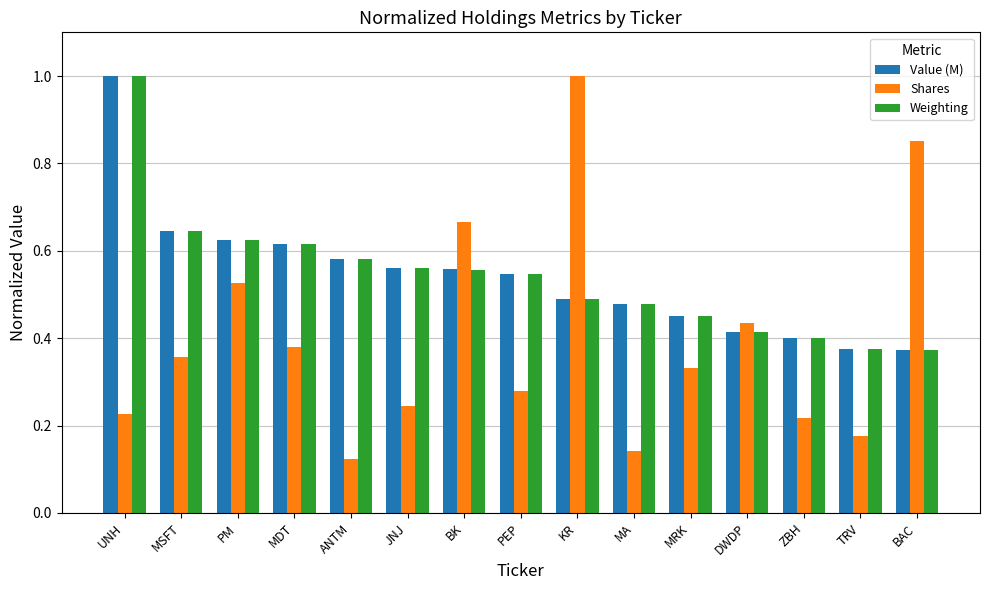

What are all the series names shown in the legend?

Value (M), Shares, Weighting